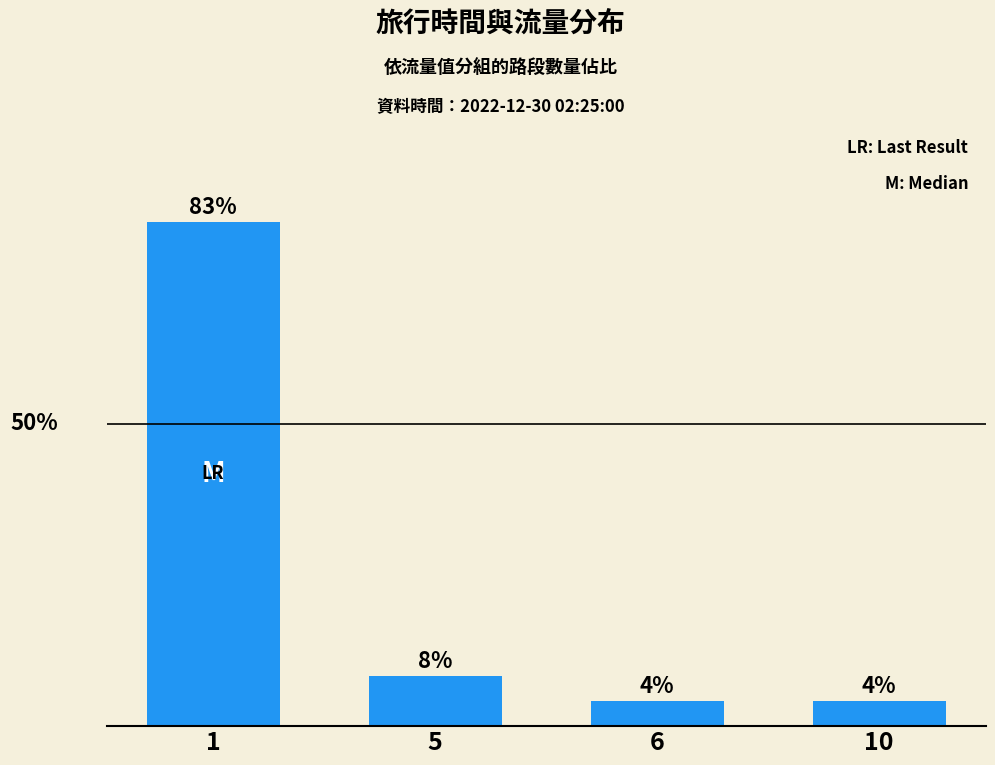

Reading left to right, extract all data points from this chart.

1=83.3	5=8.3	6=4.2	10=4.2